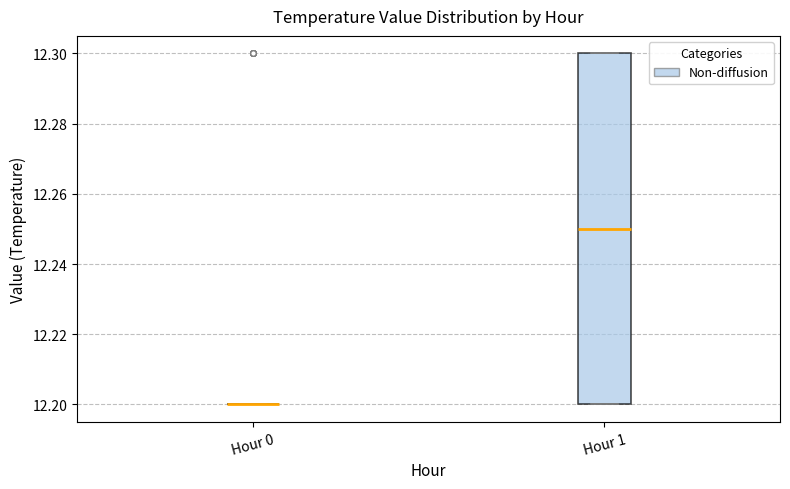

Comparing the boxes themselves (not the whiskers), which one is the tallest?

Hour 1